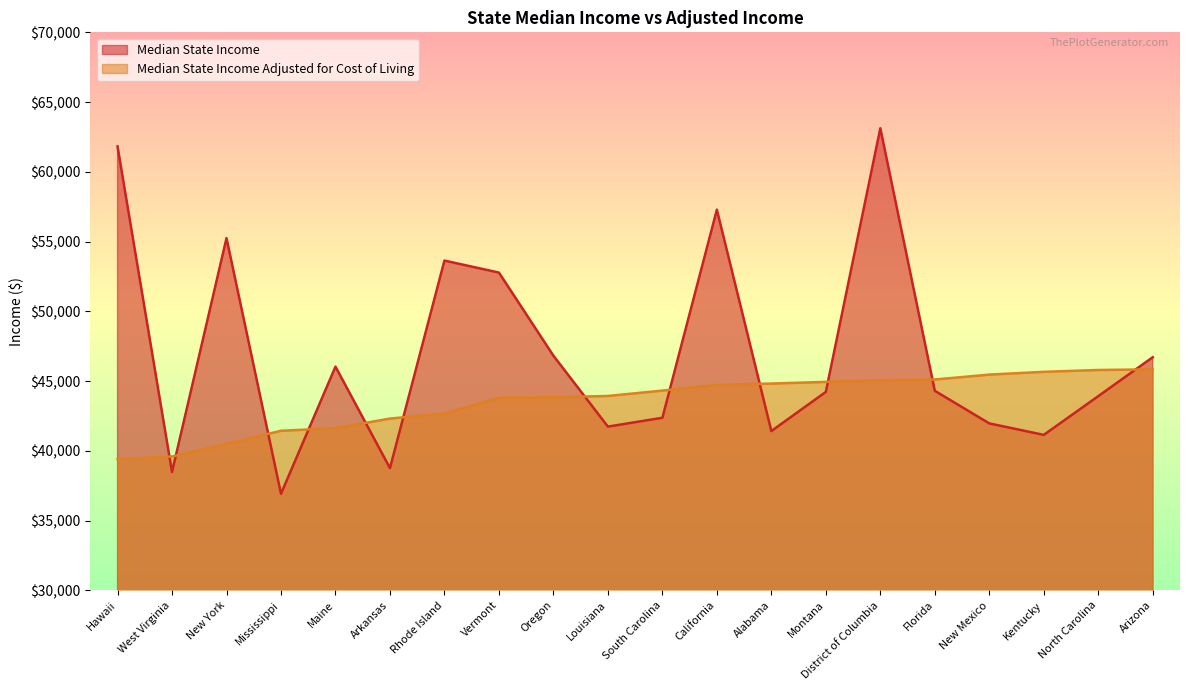

Does the chart have visible grid lines?

No